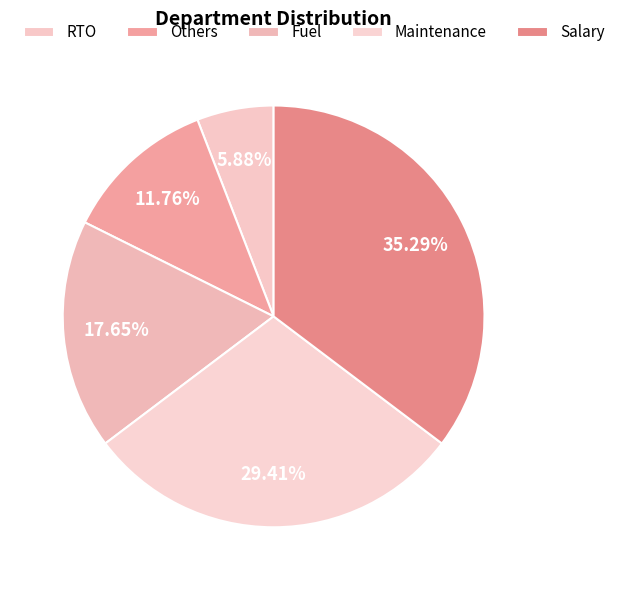

What is the change in value from Others to Fuel?

+1